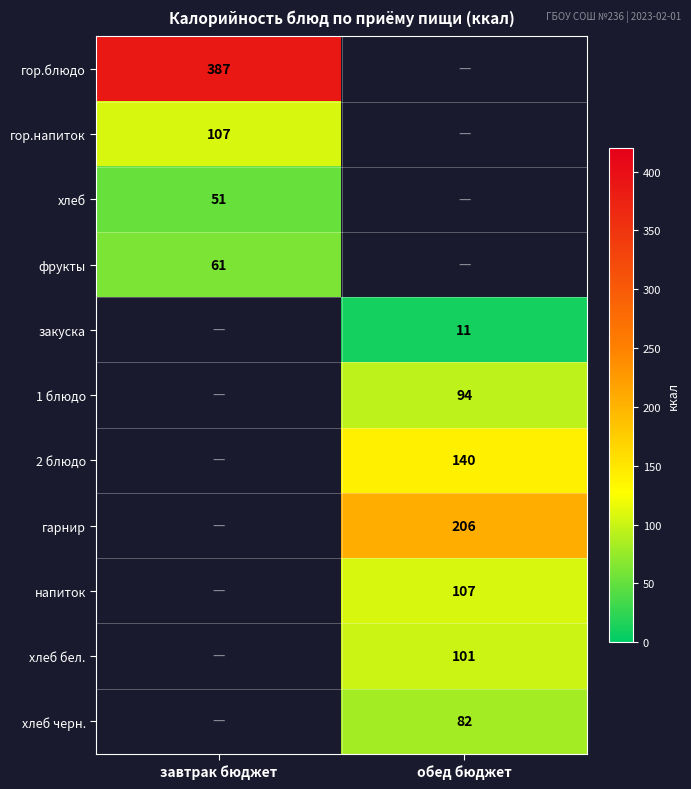

The 2 блюдо series shows 140 at обед бюджет. True or false?

True